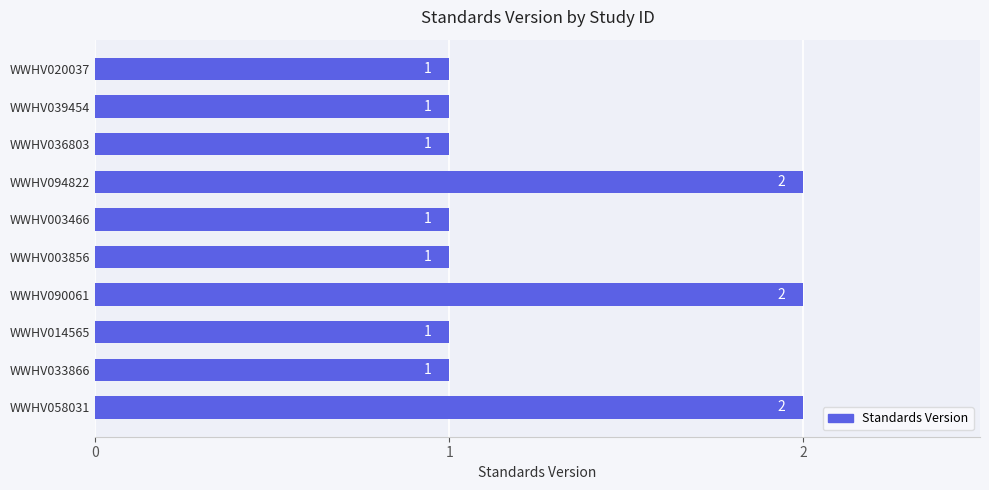

How many data points does each series have?

10